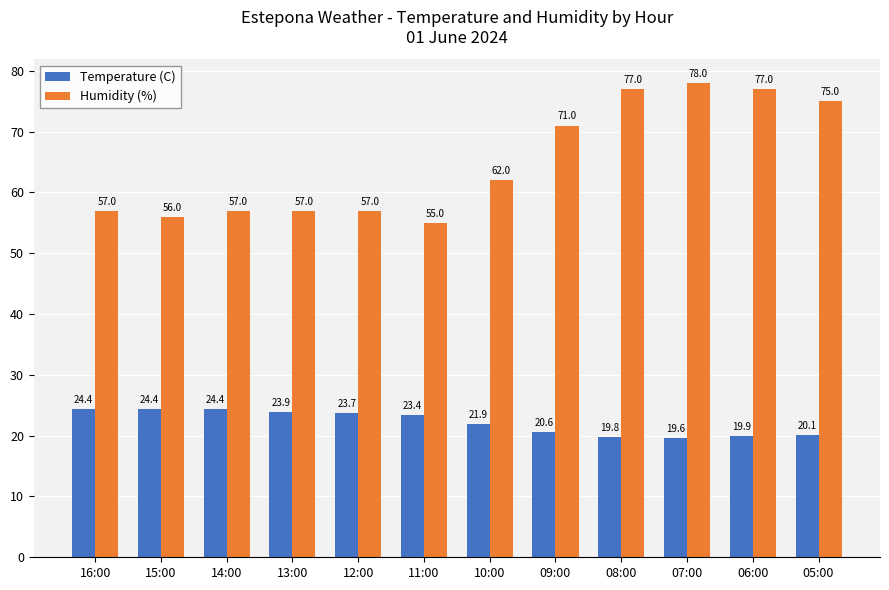

What are all the series names shown in the legend?

Temperature (C), Humidity (%)